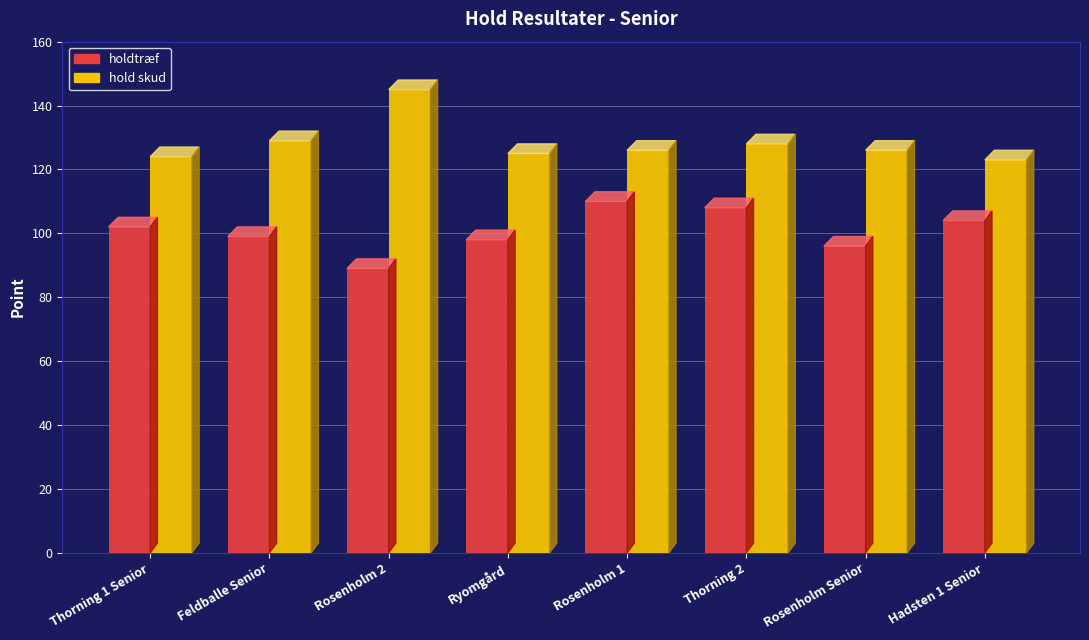

Reading left to right, list all the values displayed in this chart.

holdtræf: Thorning 1 Senior=102	Feldballe Senior=99	Rosenholm 2=89	Ryomgård=98	Rosenholm 1=110	Thorning 2=108	Rosenholm Senior=96	Hadsten 1 Senior=104
hold skud: Thorning 1 Senior=124	Feldballe Senior=129	Rosenholm 2=145	Ryomgård=125	Rosenholm 1=126	Thorning 2=128	Rosenholm Senior=126	Hadsten 1 Senior=123